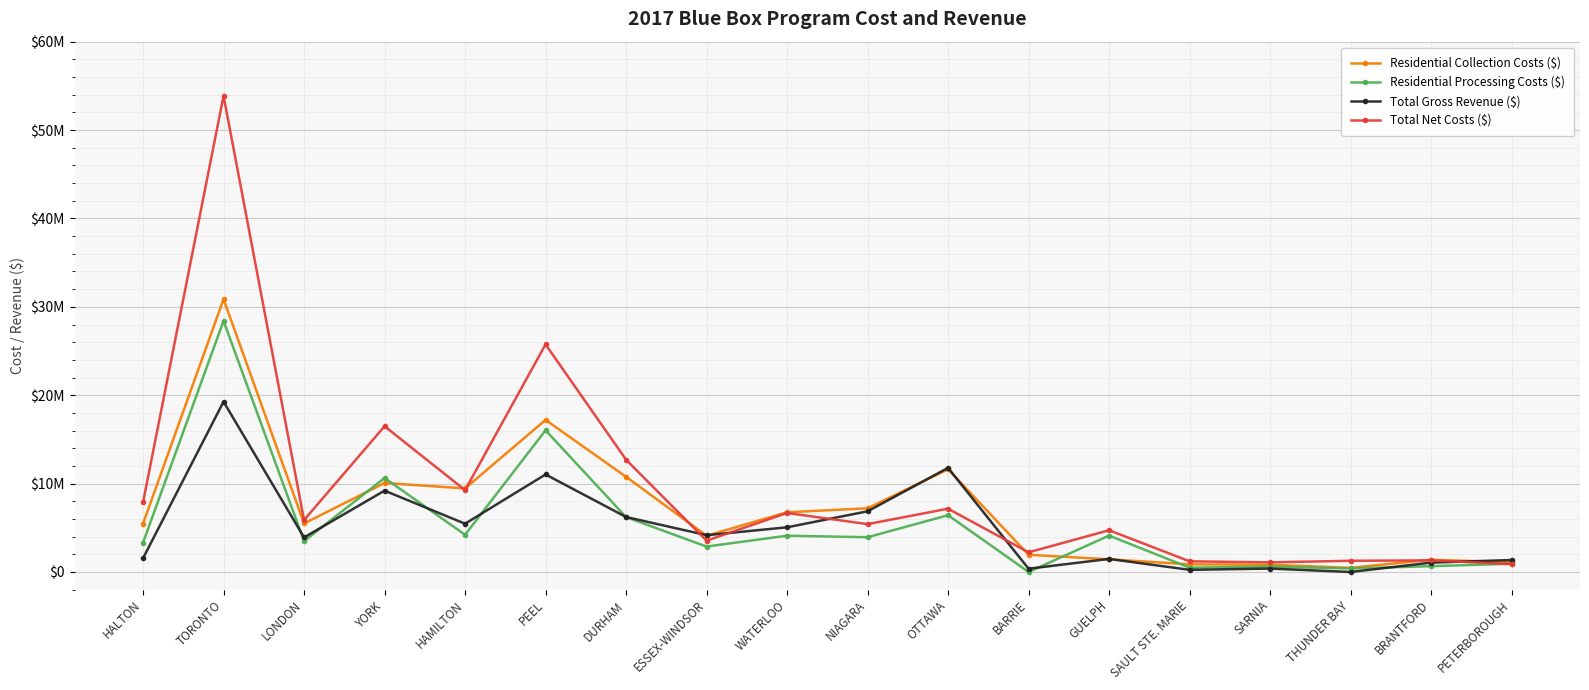

In Residential Processing Costs ($), how many points are lower than both neighbors (excluding endpoints)?

7